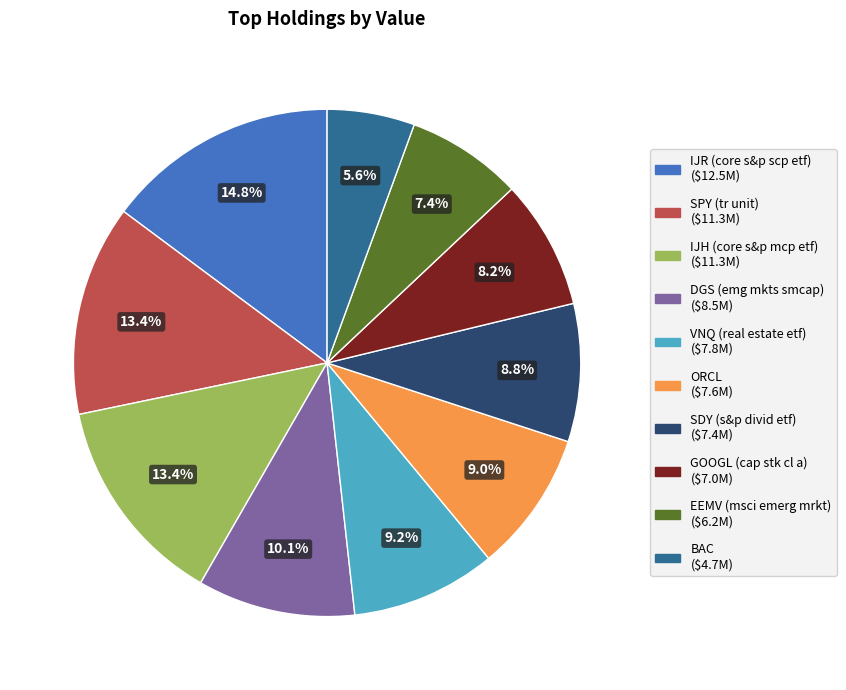

Is there a majority slice in this chart?

No